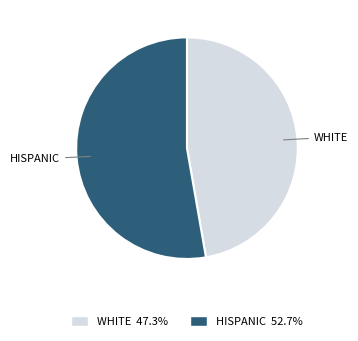

Which category accounts for the majority?

HISPANIC